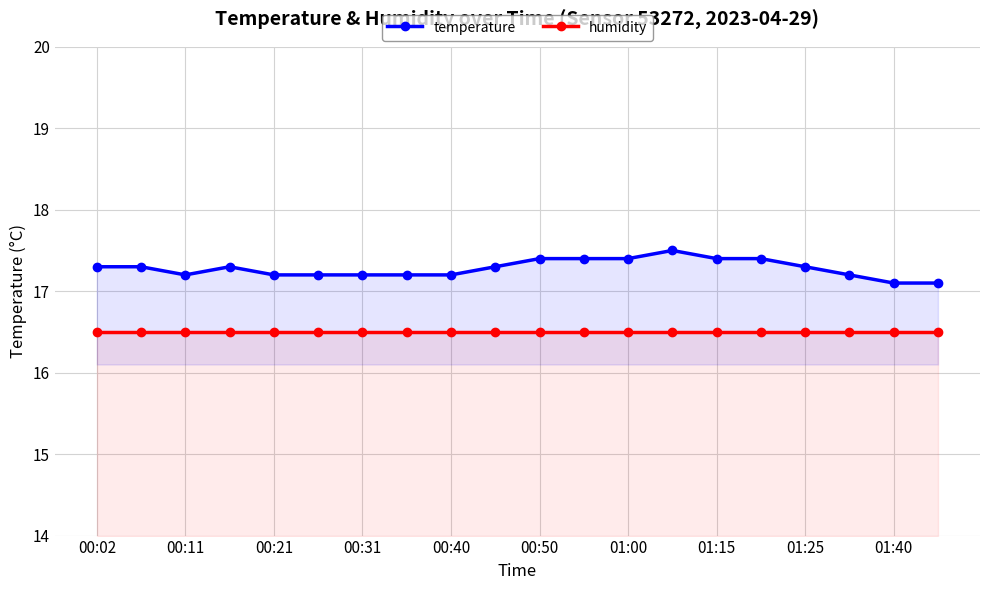

Rank the series by their average value, from highest to lowest.

temperature, humidity